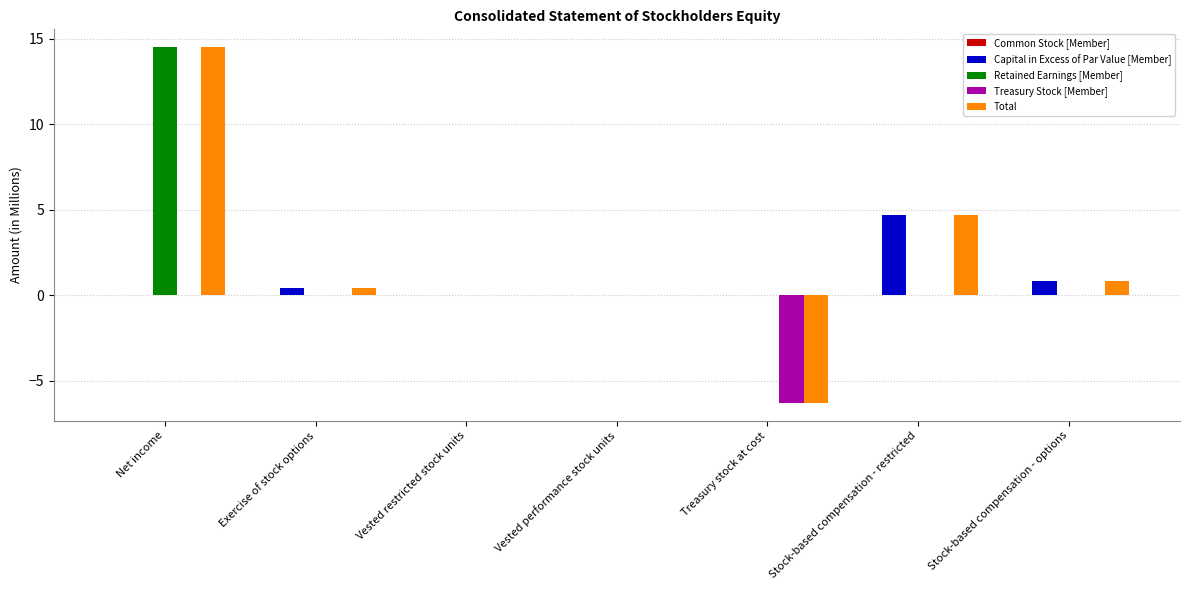

What is the total value across all series at Stock-based compensation - options?

1.6